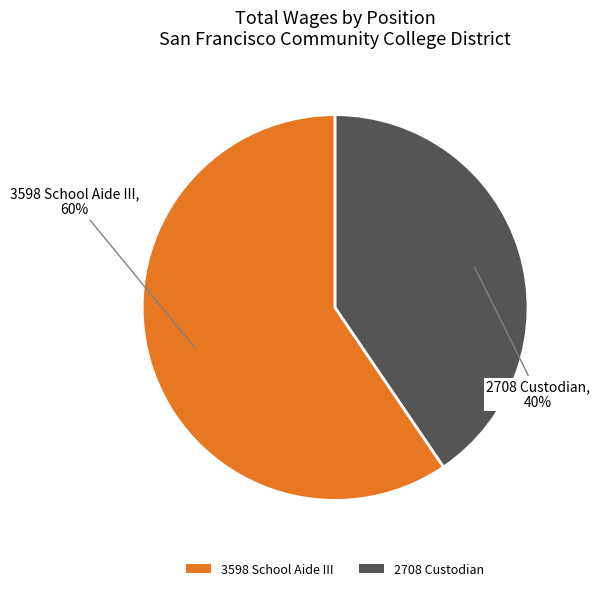

What percentage is the 3598 School Aide III slice, to the nearest percent?

60%